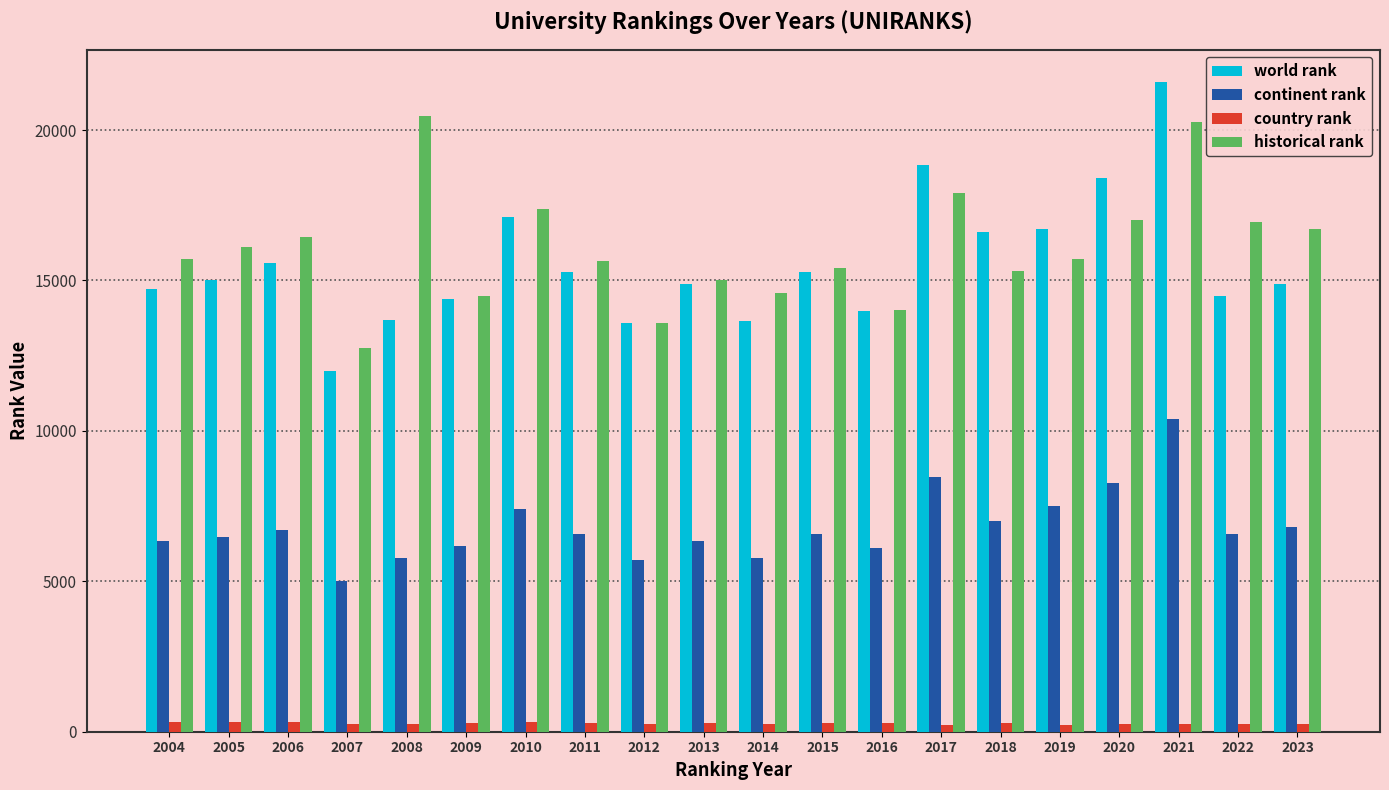

At which category is the sum across all series the highest?

2021